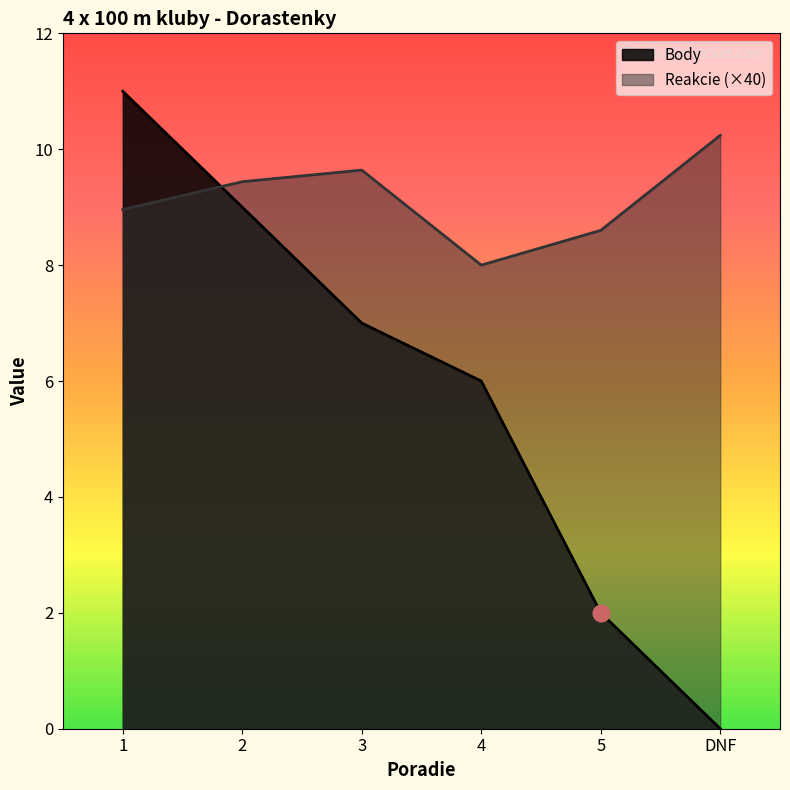

What is the label of the 6th point from the right?

1